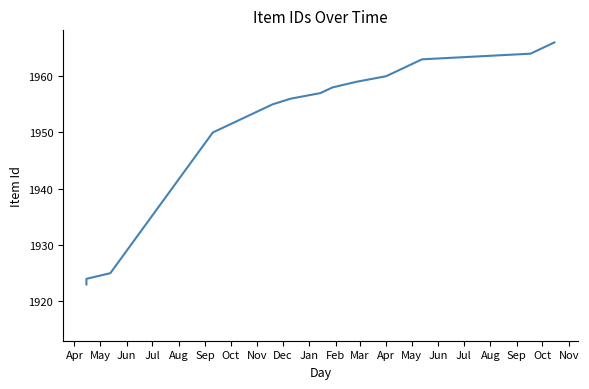

What is the ratio of the value at Sep to the value at Feb?

1.0